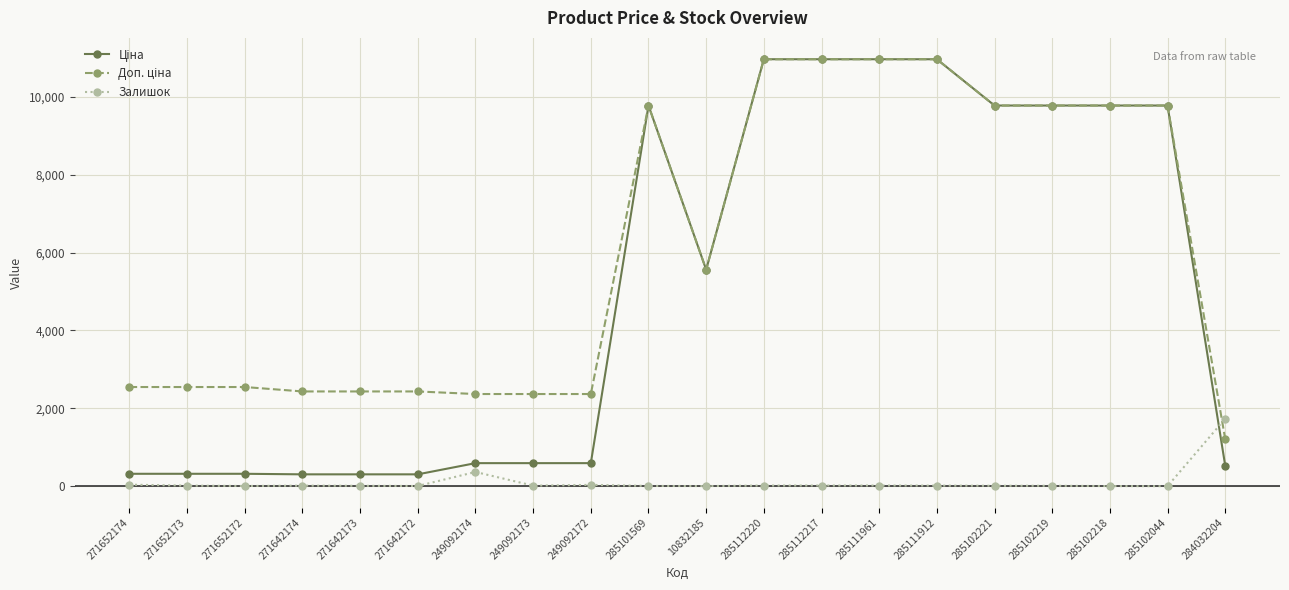

True or false: Залишок has more than 0 points higher than both neighbors.

True